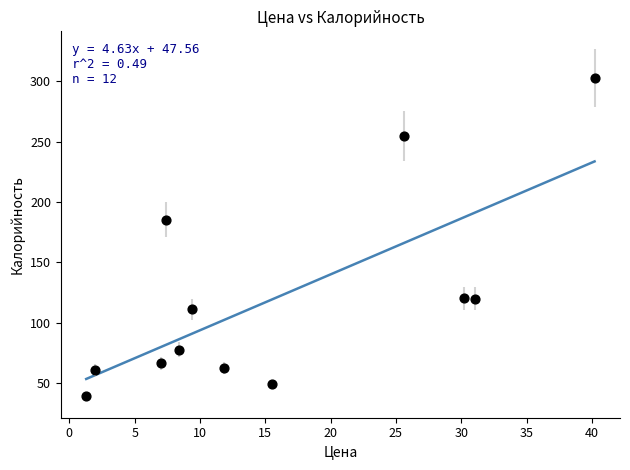

What is the range of Y values (max minus min)?

263.4